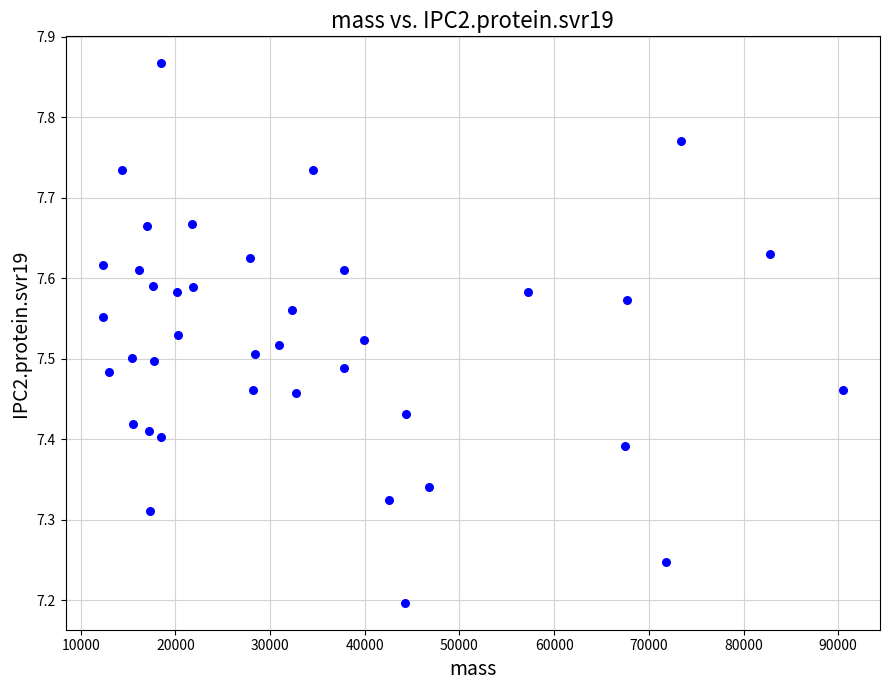

What is the range of Y values (max minus min)?

0.7